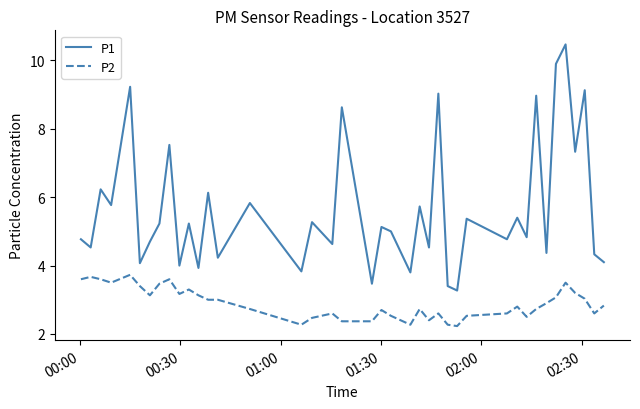

How many lines are shown in the chart?

2